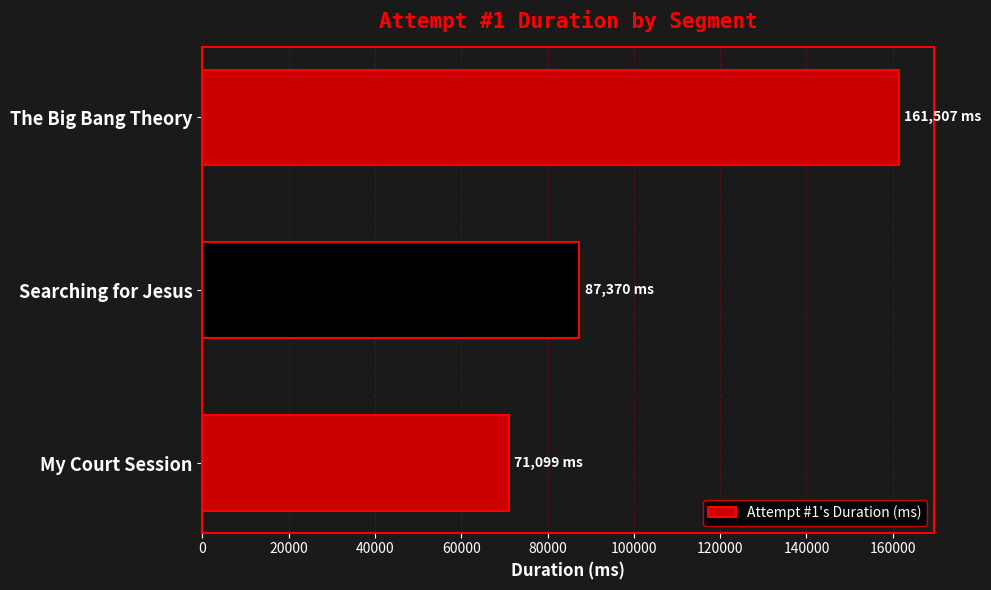

What is the ratio of the value at Searching for Jesus to the value at My Court Session?

1.2